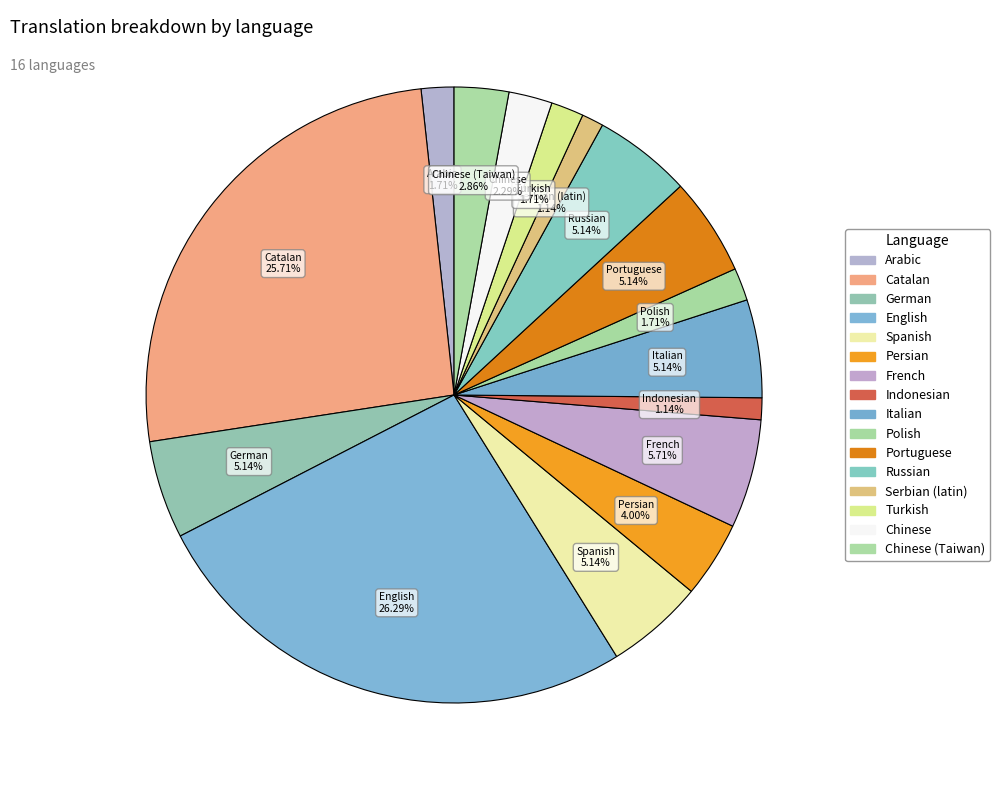

Rank the categories by value from highest to lowest.

English, Catalan, French, German, Spanish, Italian, Portuguese, Russian, Persian, Chinese (Taiwan), Chinese, Arabic, Polish, Turkish, Indonesian, Serbian (latin)